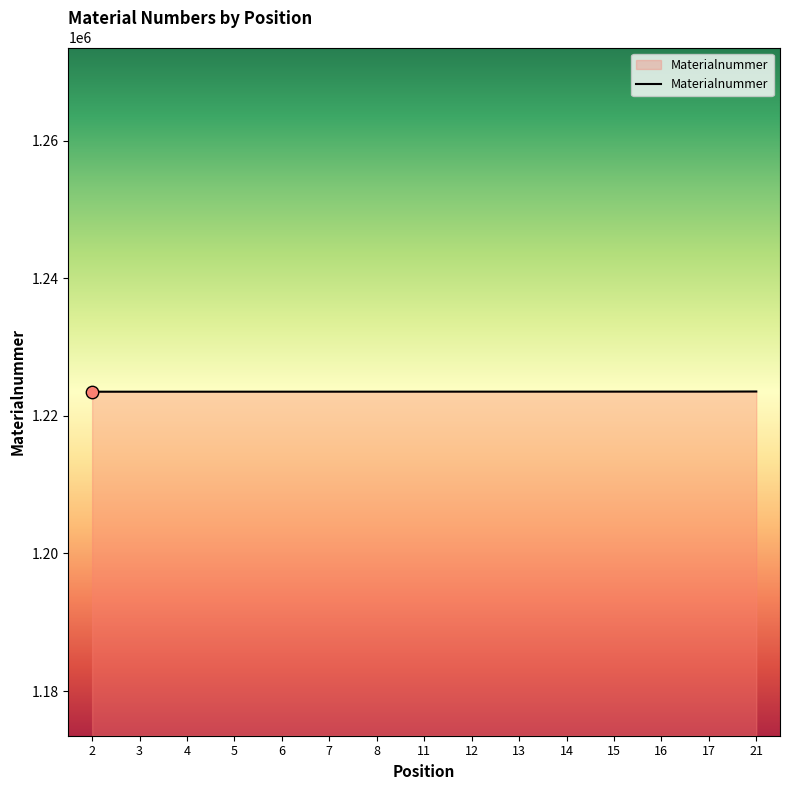

Approximately how many times larger is the value at 6 compared to 17?

1.0